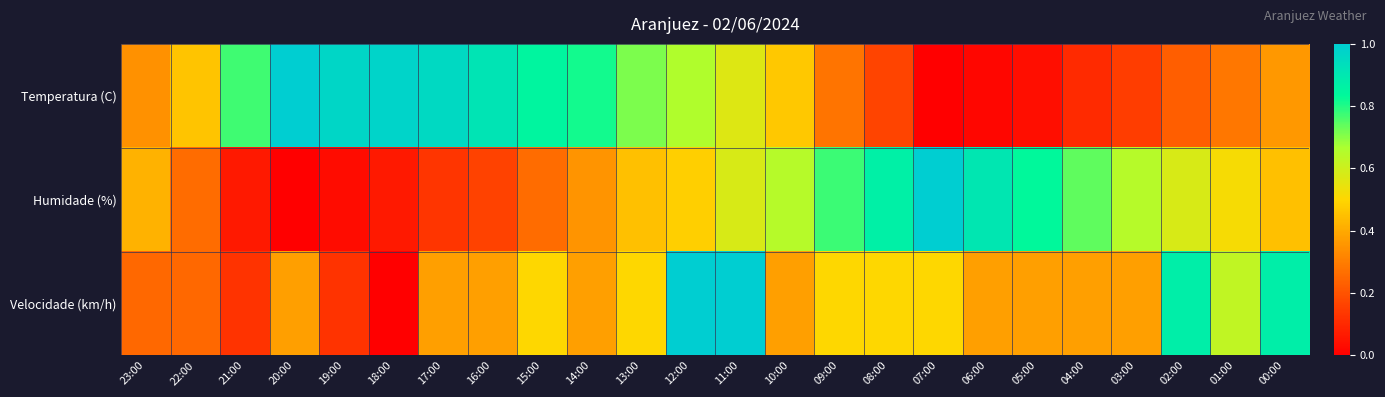

Reading right to left, what are all the values shown in this chart?

Temperatura (C): 00:00=0.4	01:00=0.3	02:00=0.2	03:00=0.2	04:00=0.1	05:00=0.0	06:00=0.0	07:00=0.0	08:00=0.2	09:00=0.3	10:00=0.5	11:00=0.6	12:00=0.7	13:00=0.7	14:00=0.8	15:00=0.8	16:00=0.9	17:00=1.0	18:00=1.0	19:00=1.0	20:00=1.0	21:00=0.8	22:00=0.5	23:00=0.3
Humidade (%): 00:00=0.5	01:00=0.5	02:00=0.6	03:00=0.6	04:00=0.7	05:00=0.8	06:00=0.9	07:00=1.0	08:00=0.9	09:00=0.8	10:00=0.6	11:00=0.6	12:00=0.5	13:00=0.5	14:00=0.4	15:00=0.3	16:00=0.2	17:00=0.1	18:00=0.1	19:00=0.0	20:00=0.0	21:00=0.1	22:00=0.3	23:00=0.4
Velocidade (km/h): 00:00=0.9	01:00=0.6	02:00=0.9	03:00=0.4	04:00=0.4	05:00=0.4	06:00=0.4	07:00=0.5	08:00=0.5	09:00=0.5	10:00=0.4	11:00=1.0	12:00=1.0	13:00=0.5	14:00=0.4	15:00=0.5	16:00=0.4	17:00=0.4	18:00=0.0	19:00=0.1	20:00=0.4	21:00=0.1	22:00=0.2	23:00=0.2